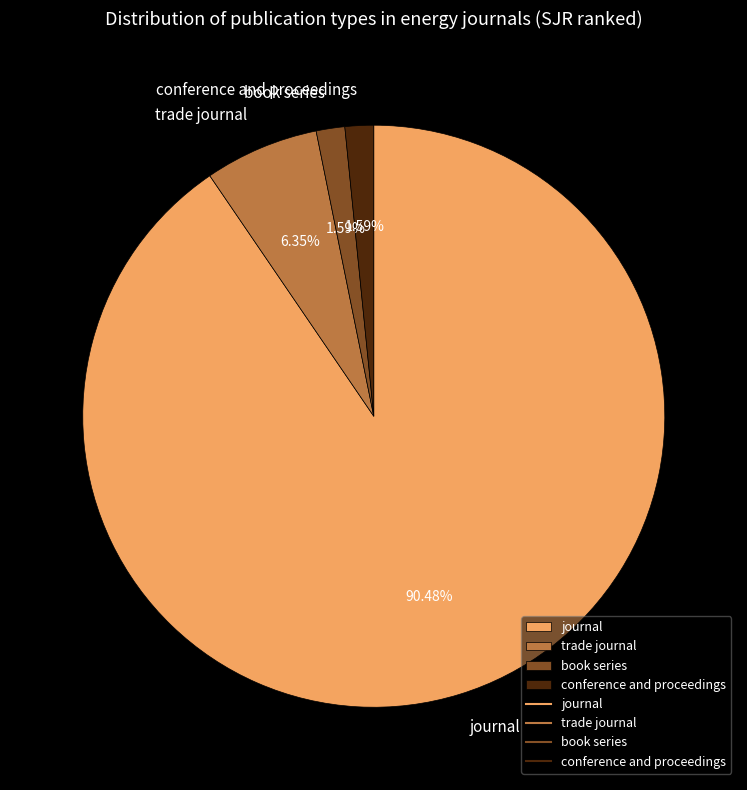

Between book series and journal, which is larger?

journal